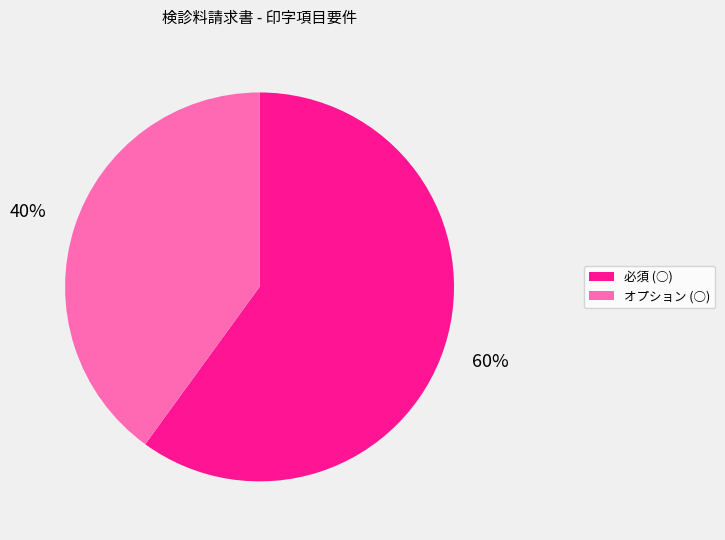

Which has a higher value, 必須 (○) or オプション (○)?

必須 (○)